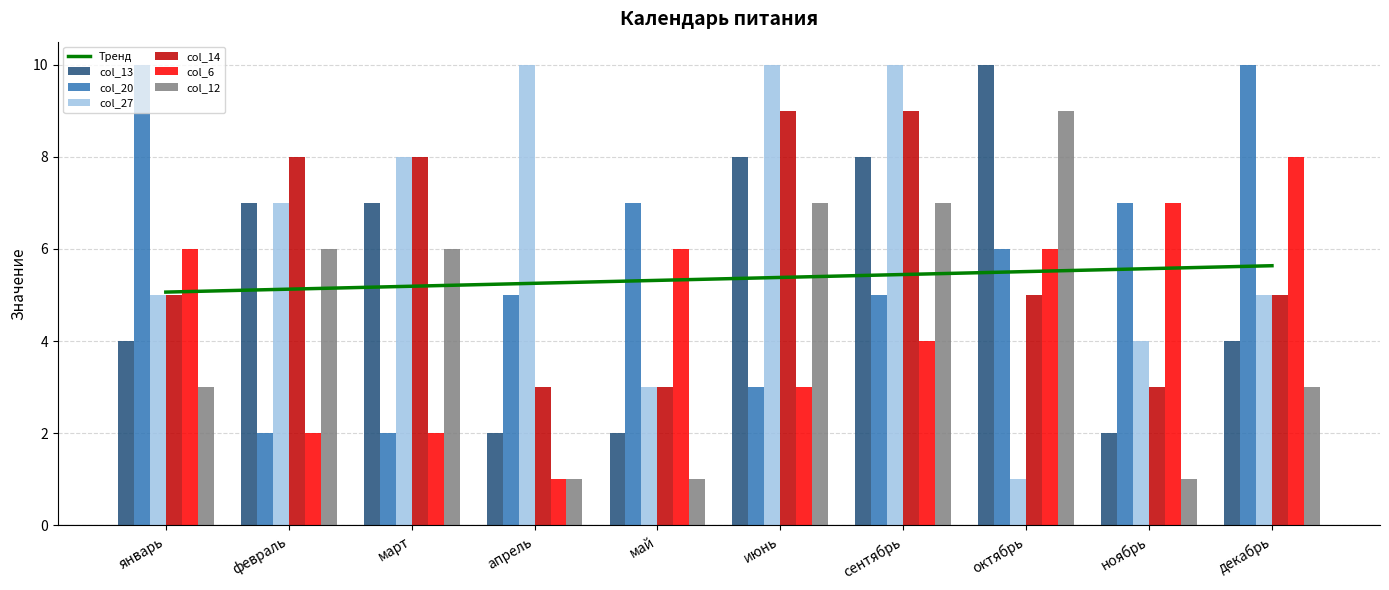

What is the value of the col_6 bar at the 8th from the left?

6